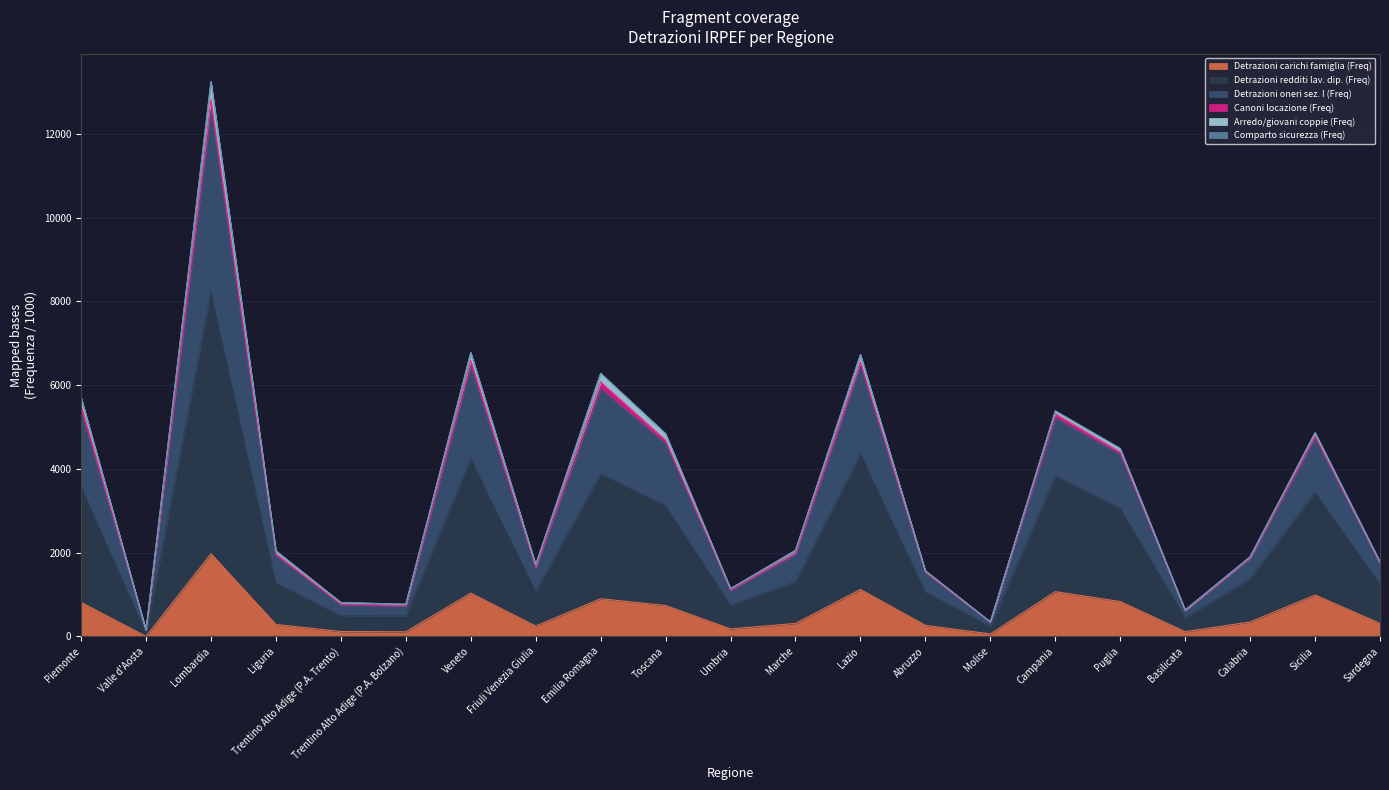

Which has a higher value, Umbria or Valle d'Aosta?

Umbria